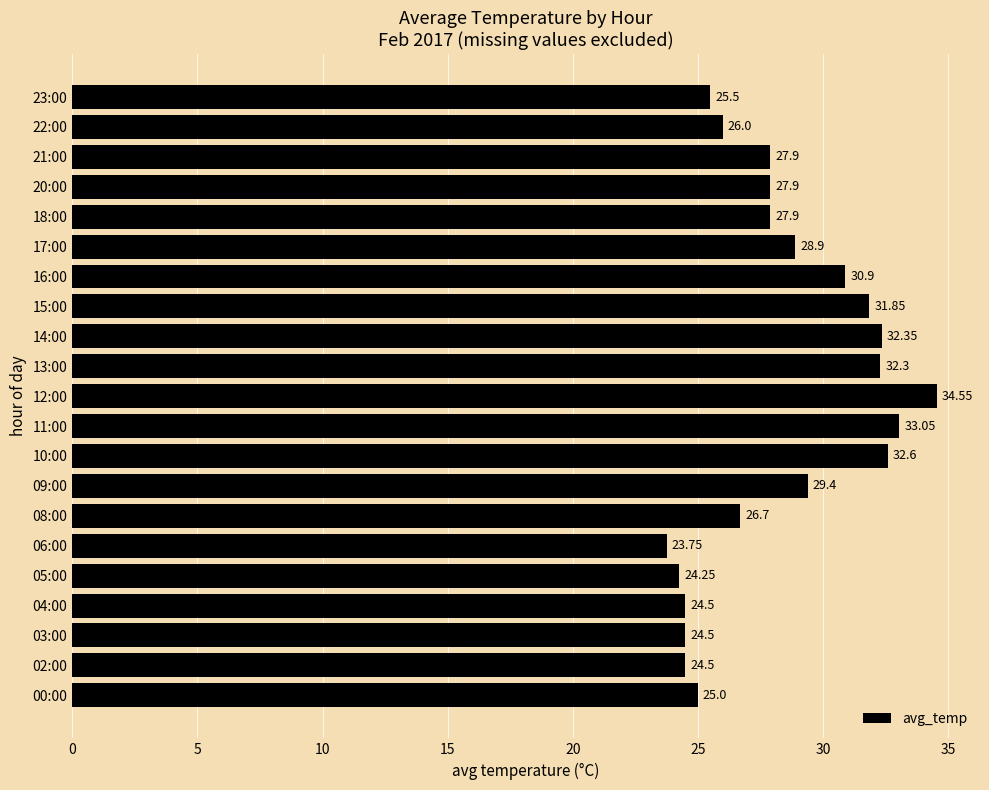

Does the chart contain stacked bars?

No